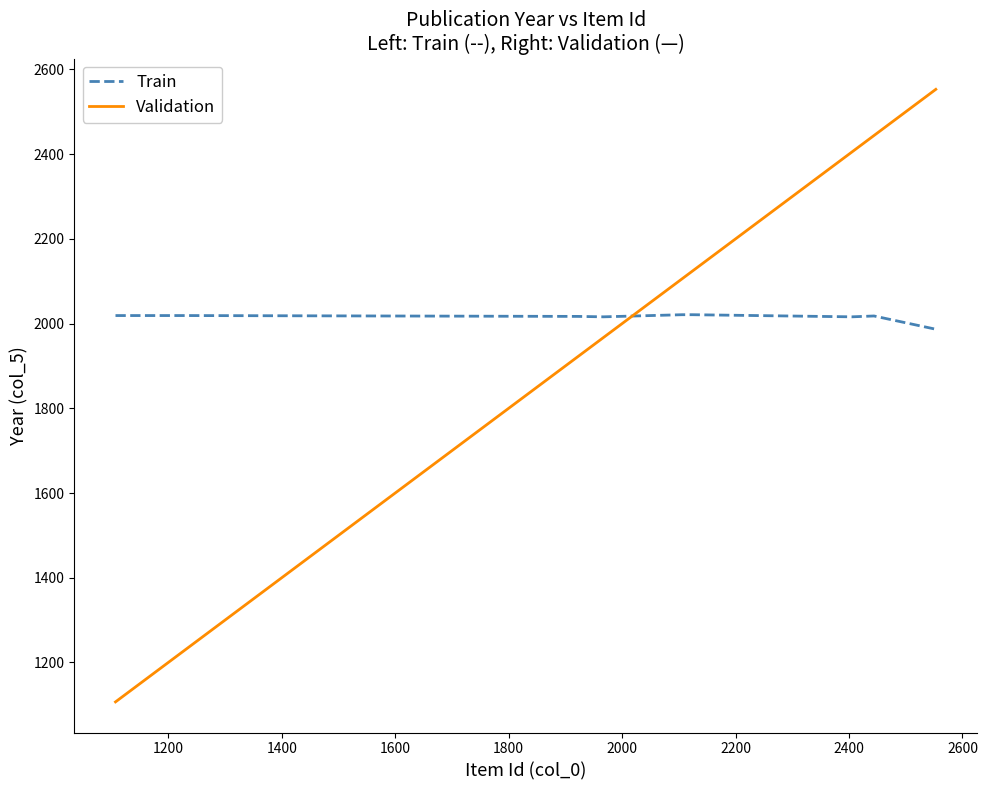

List the series in order of their peak value, lowest first.

Train, Validation